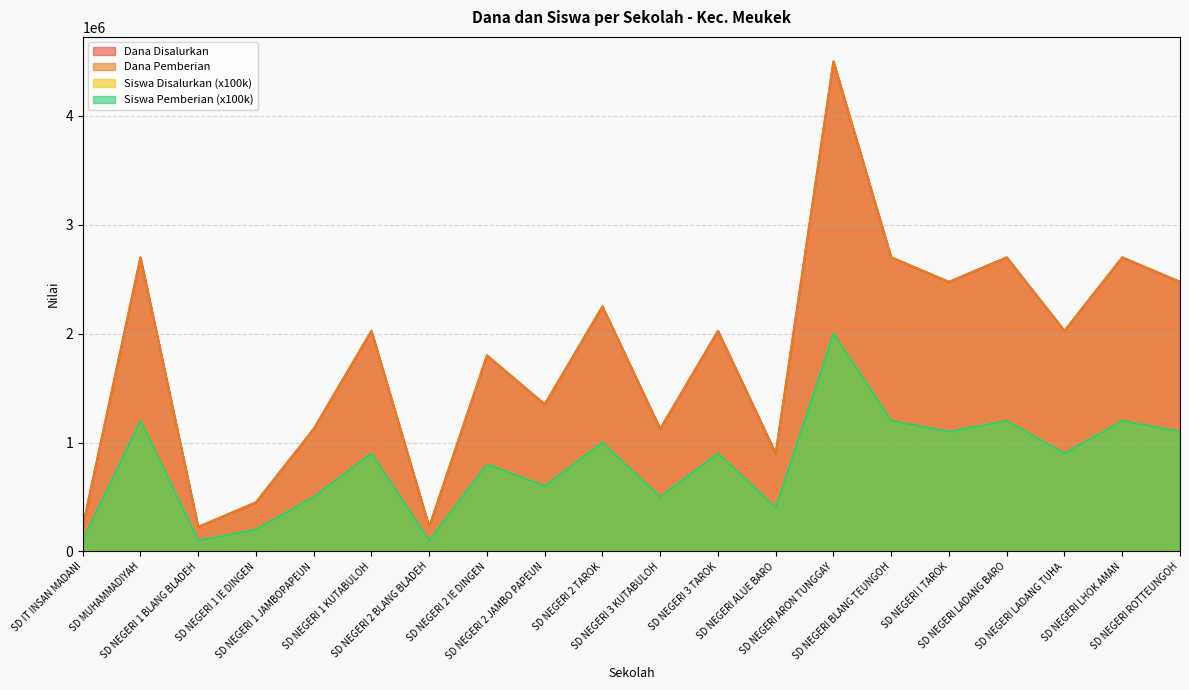

Does the chart have visible grid lines?

Yes